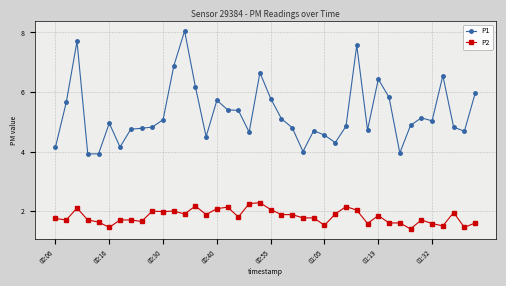

Which series has the widest spread of values?

P1